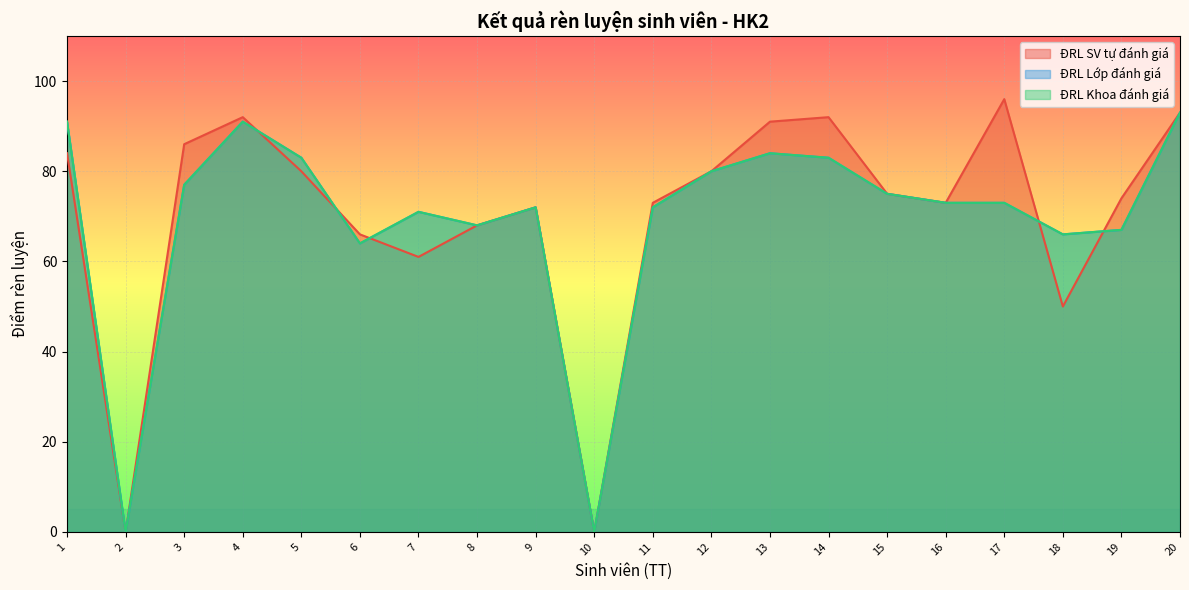

How many times do ĐRL Khoa đánh giá and ĐRL SV tự đánh giá cross each other?

5